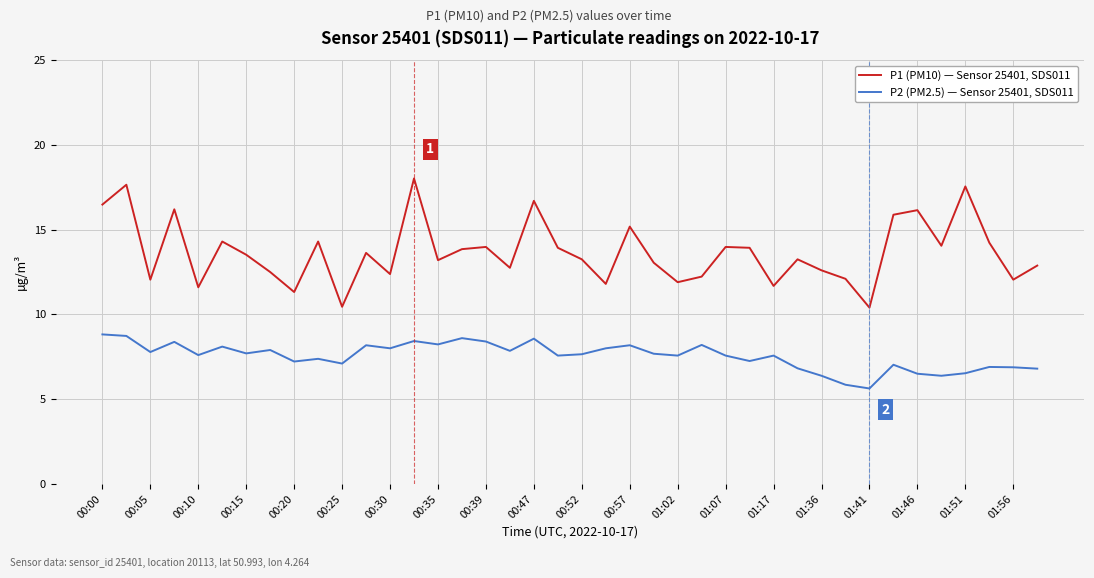

What are all the series names shown in the legend?

P1 (PM10) — Sensor 25401, SDS011, P2 (PM2.5) — Sensor 25401, SDS011